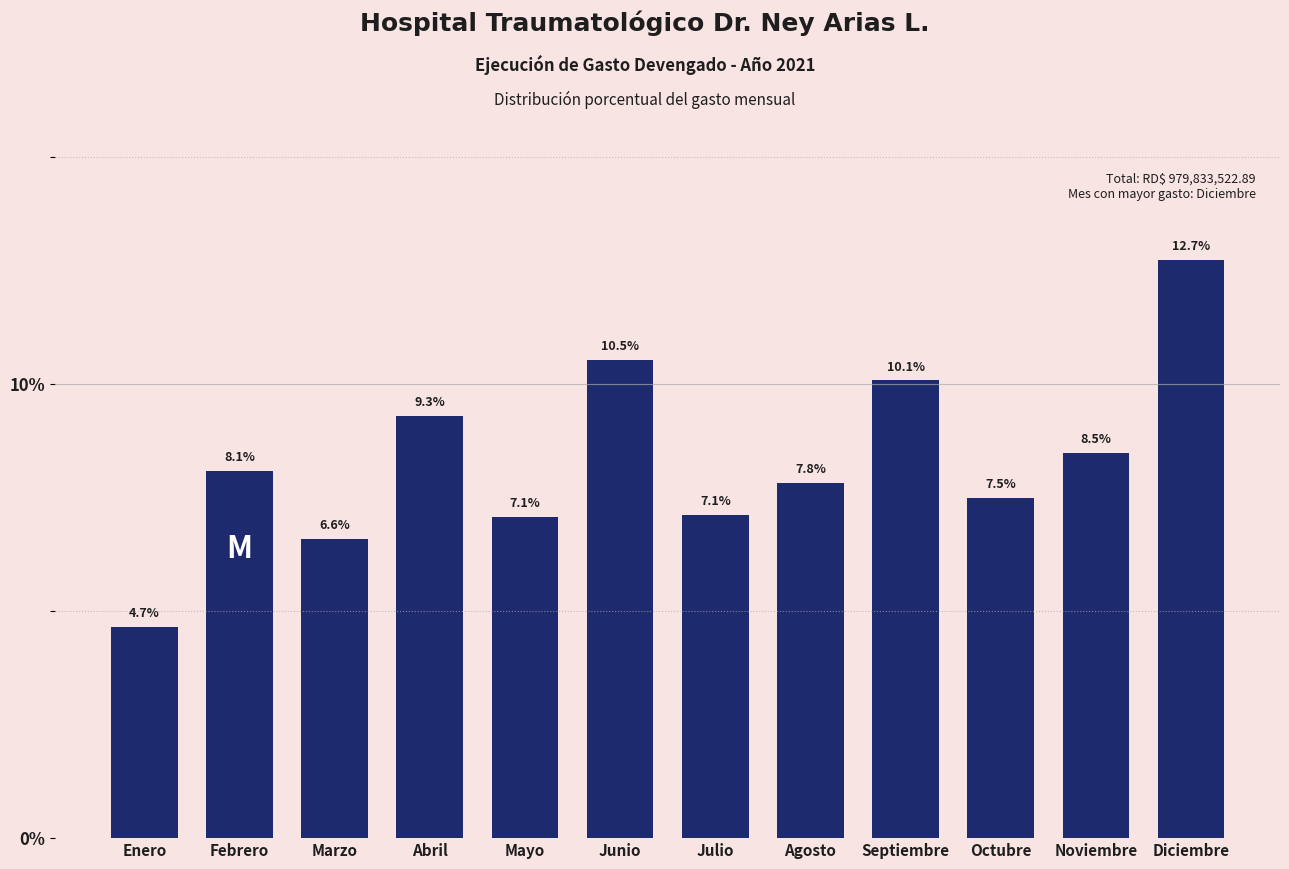

Reading left to right, list all the values displayed in this chart.

Enero=4.7	Febrero=8.1	Marzo=6.6	Abril=9.3	Mayo=7.1	Junio=10.5	Julio=7.1	Agosto=7.8	Septiembre=10.1	Octubre=7.5	Noviembre=8.5	Diciembre=12.7